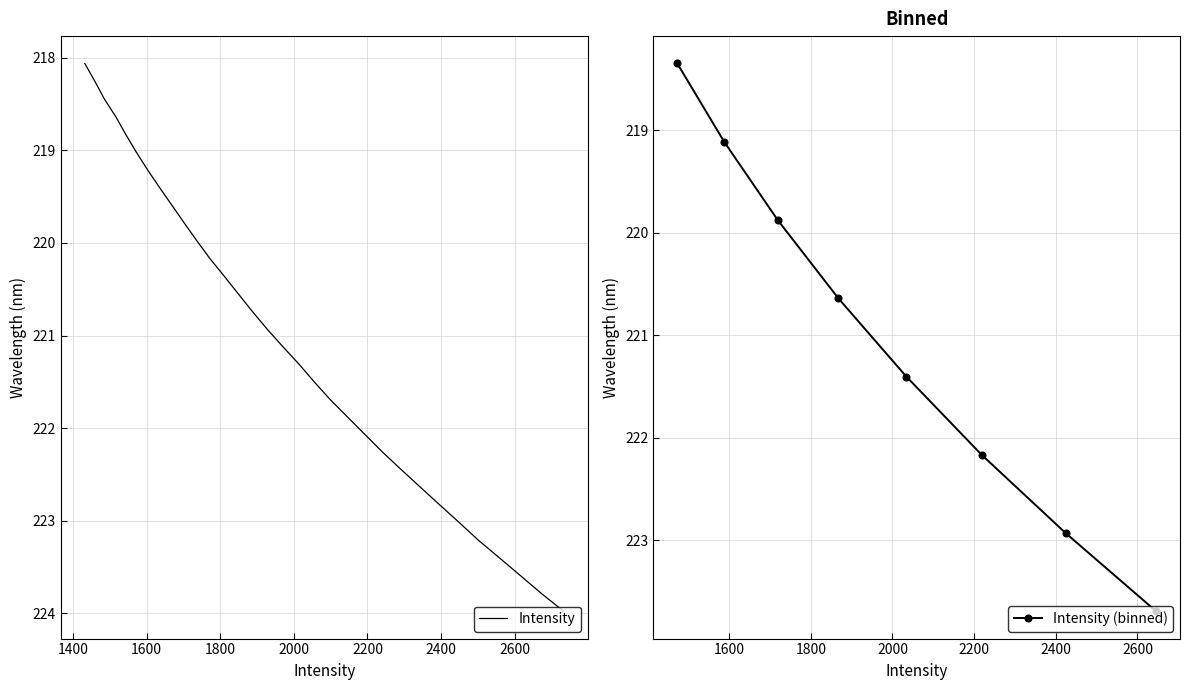

What is the value of the Intensity (binned) point at the 7th from the left?

222.9